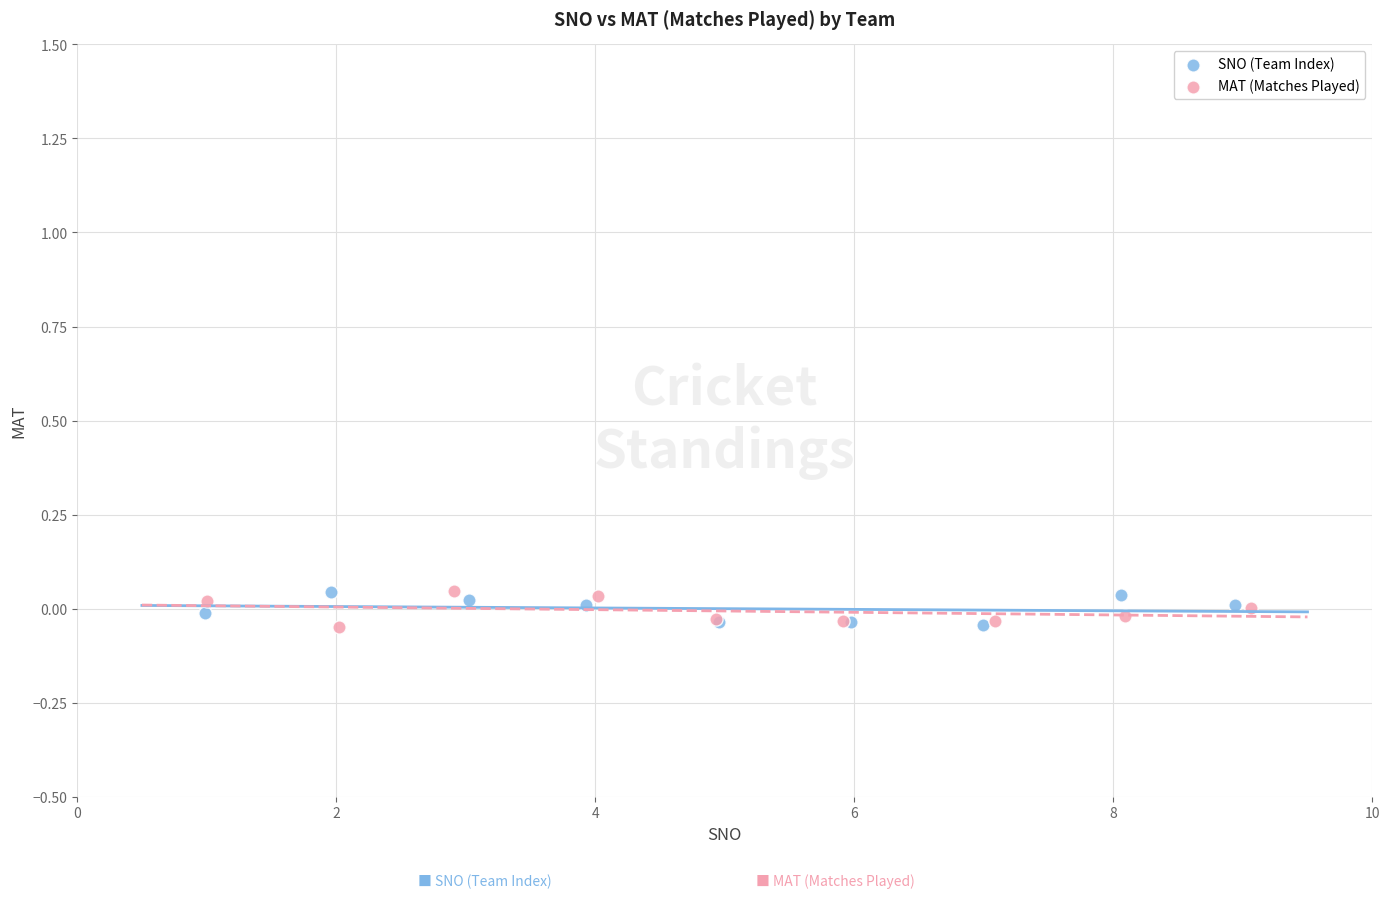

What are all the series names shown in the legend?

SNO (Team Index), MAT (Matches Played)